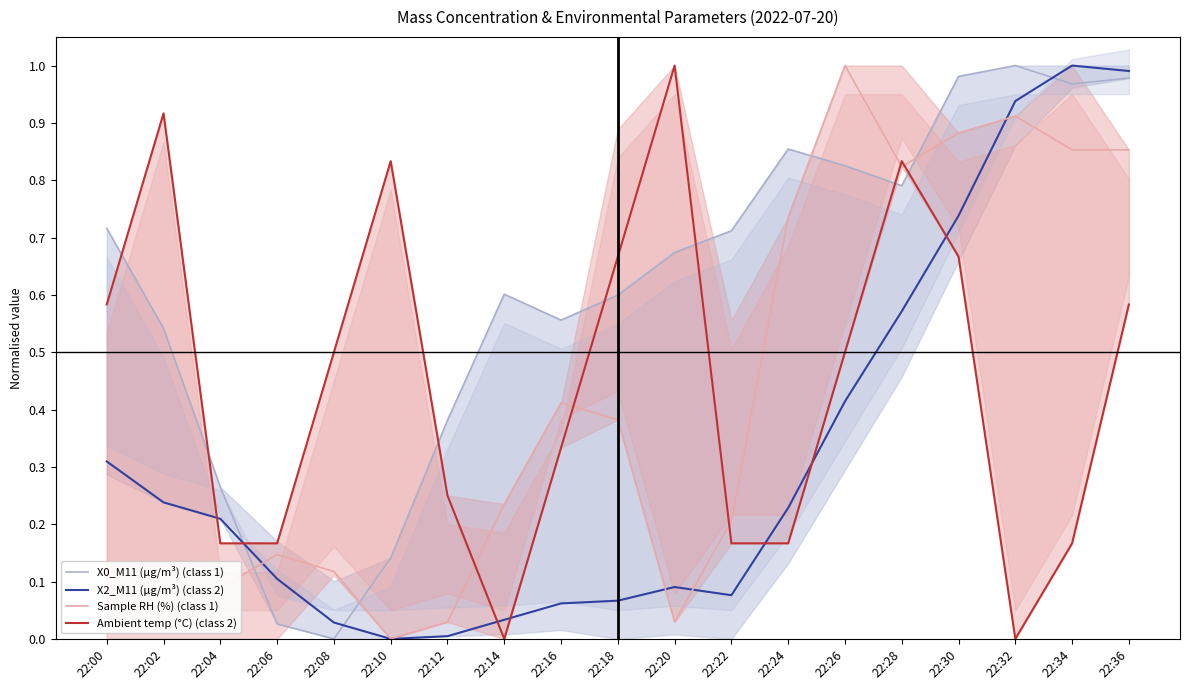

Where is the first local minimum for Ambient temp (°C) (class 2)?

22:14